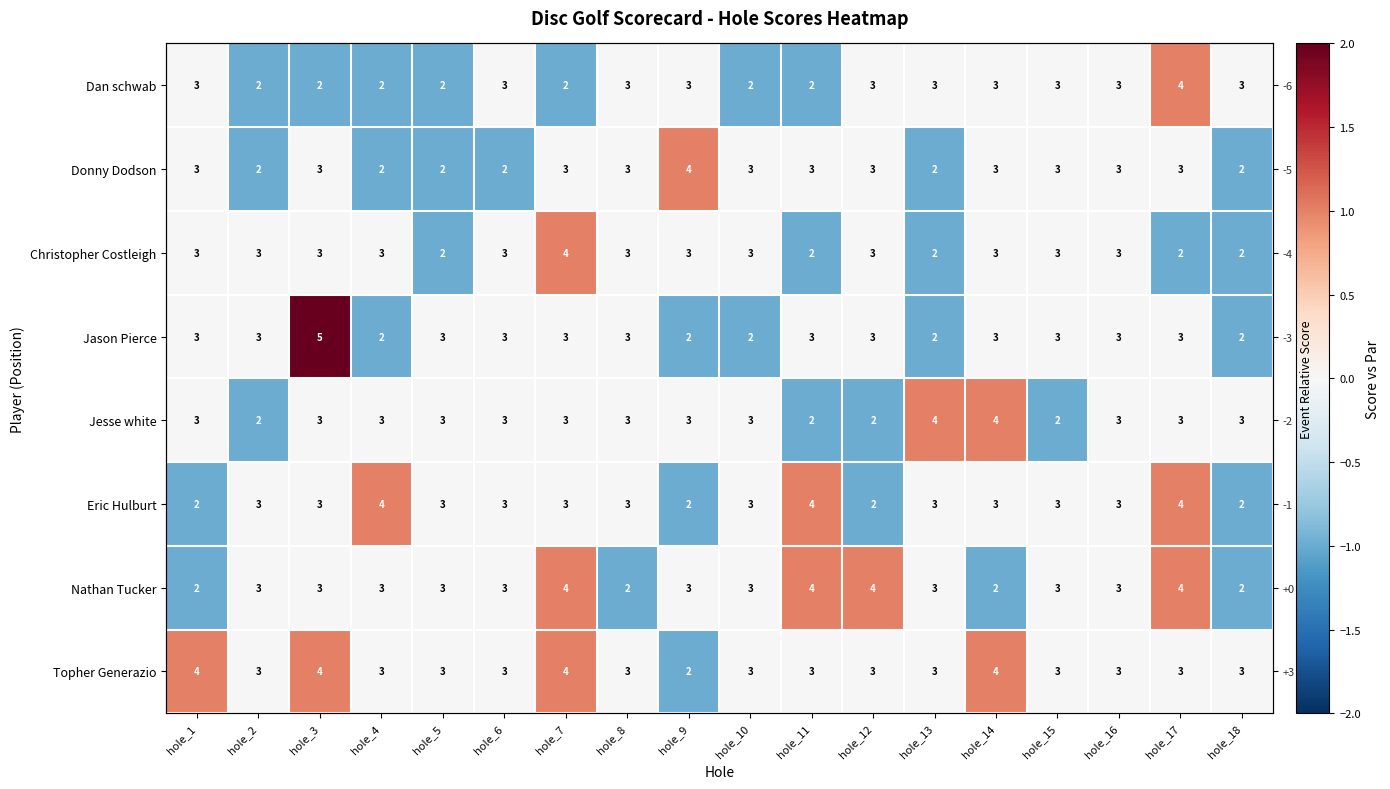

How many positive values does the Topher Generazio series have?

4